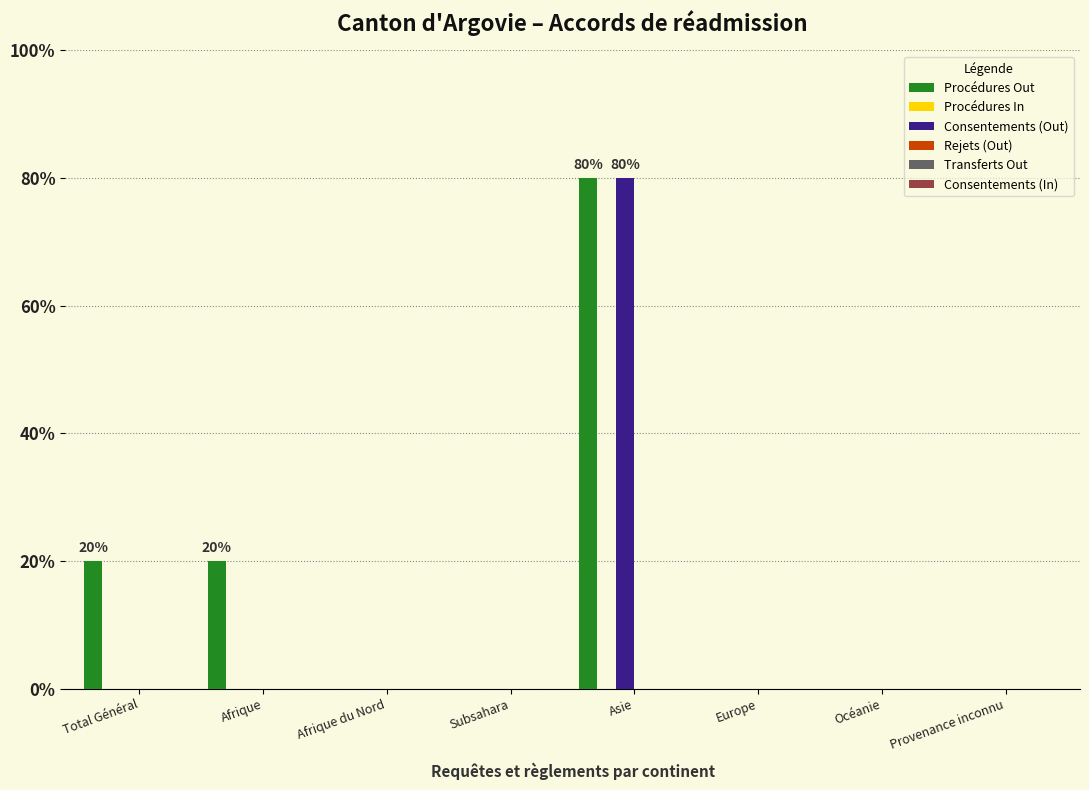

How many bars are there in each group?

6